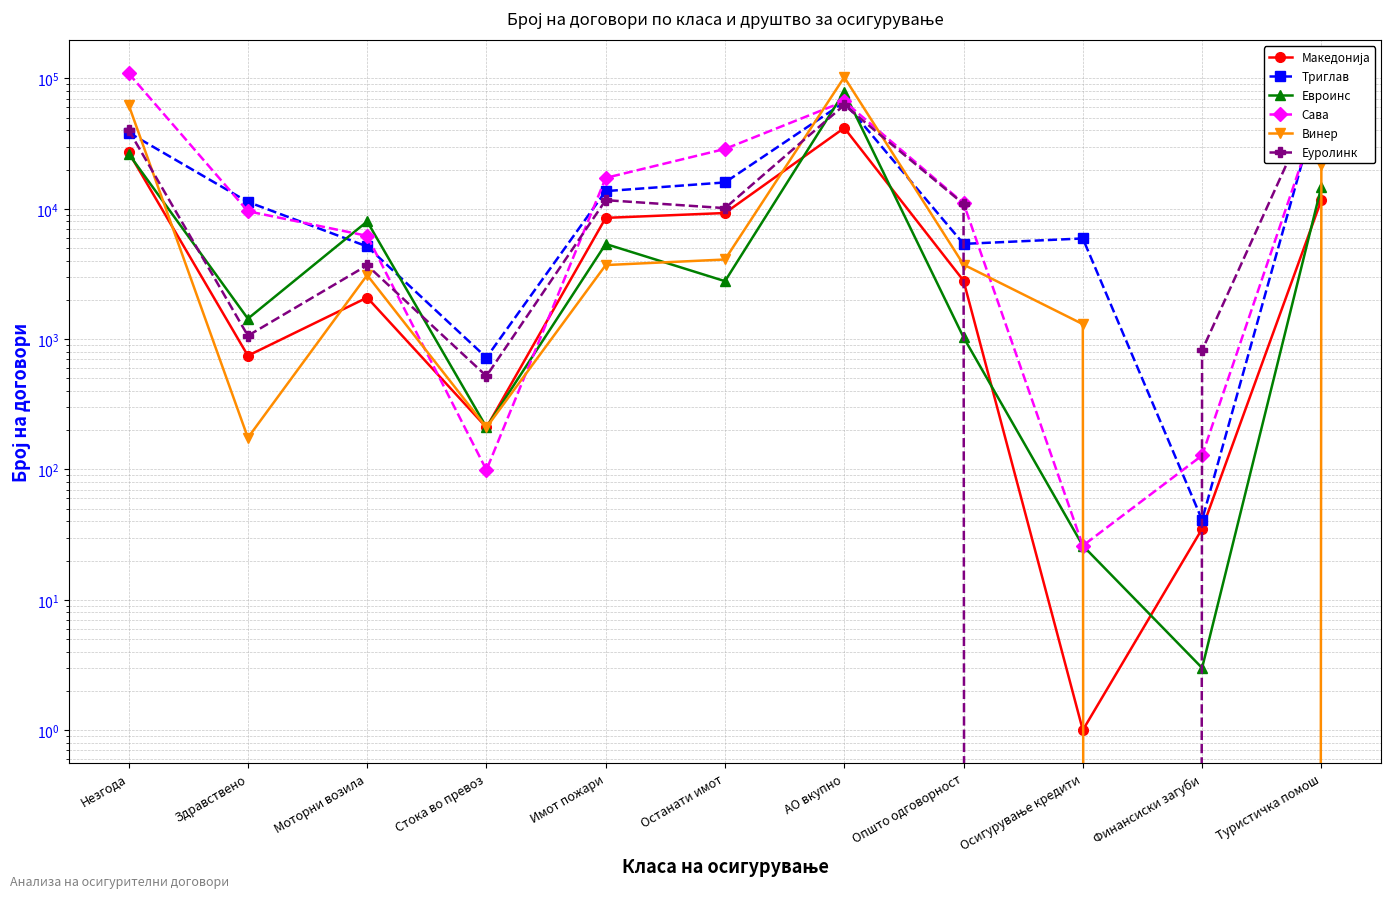

Between which two adjacent categories do Триглав and Еуролинк first intersect?

Незгода and Здравствено